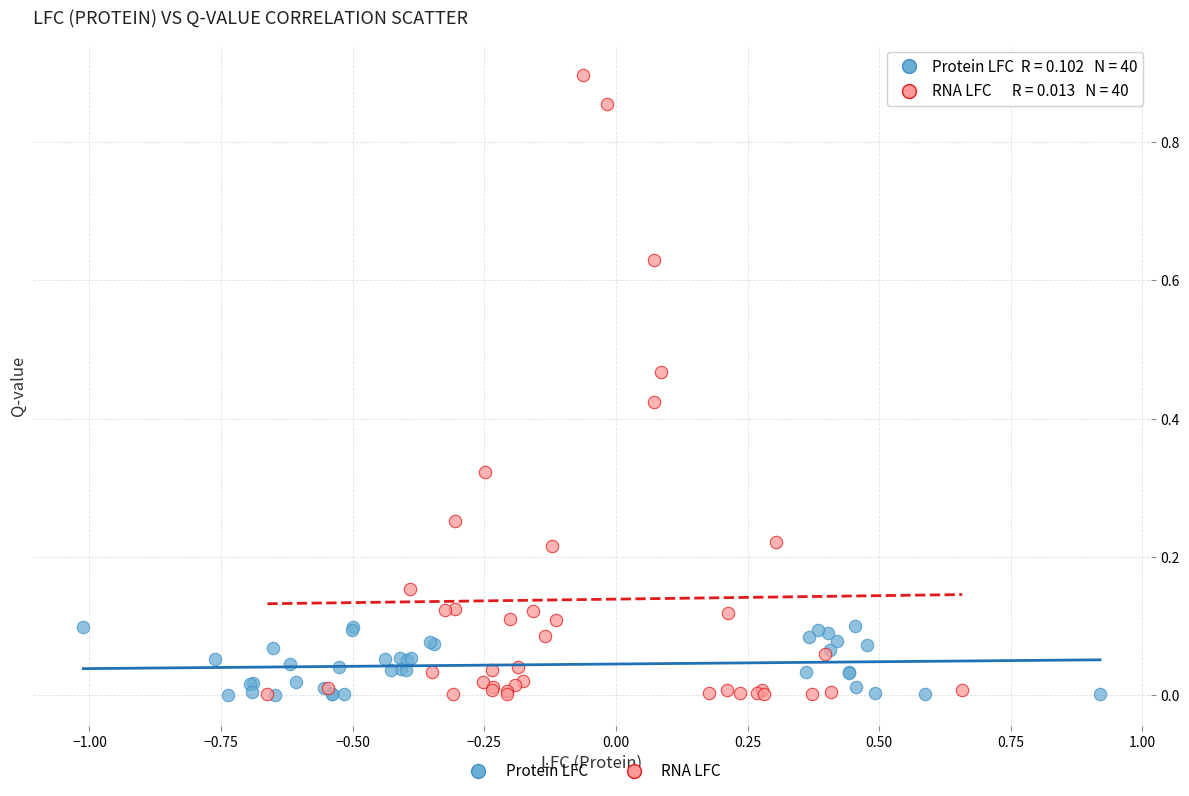

What are all the series names shown in the legend?

Protein LFC, RNA LFC